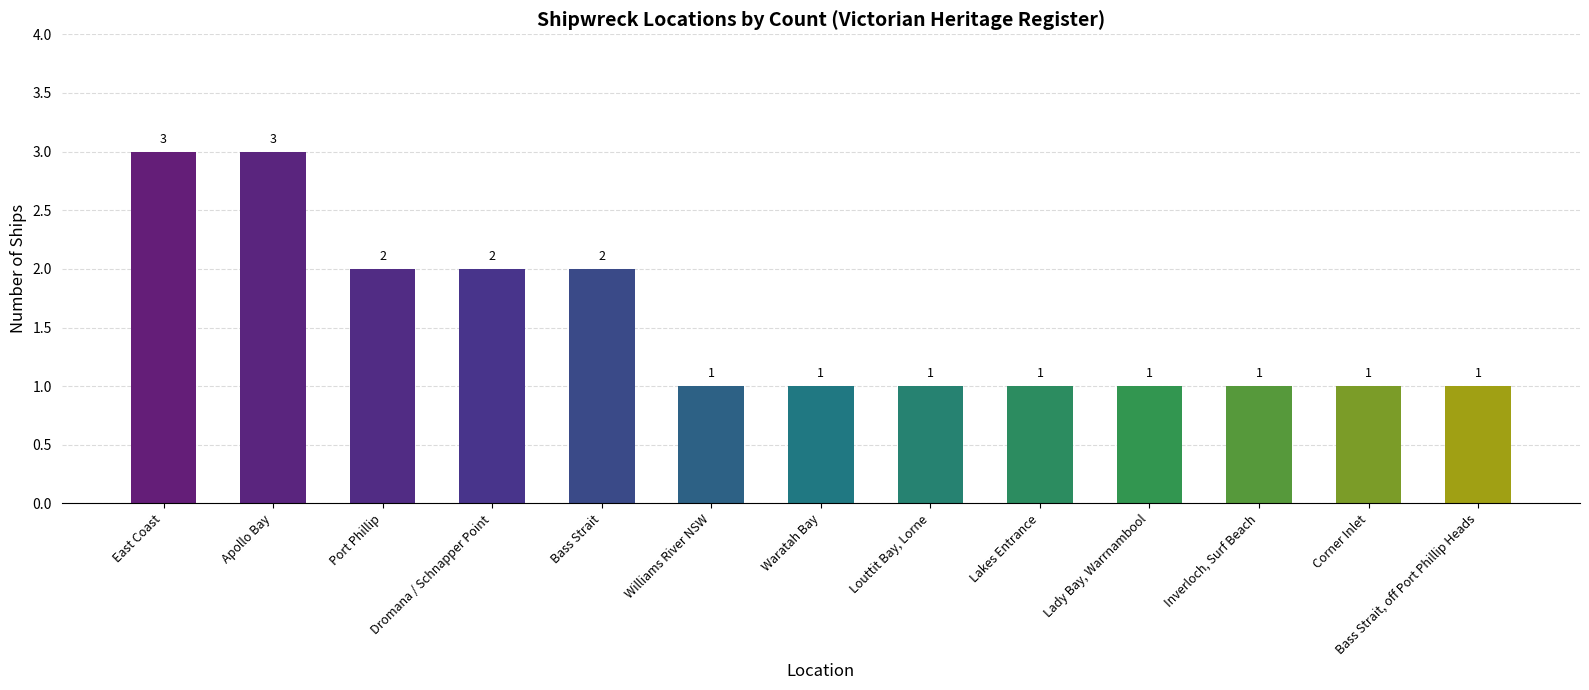

The chart shows a value of 3 at Bass Strait. True or false?

False